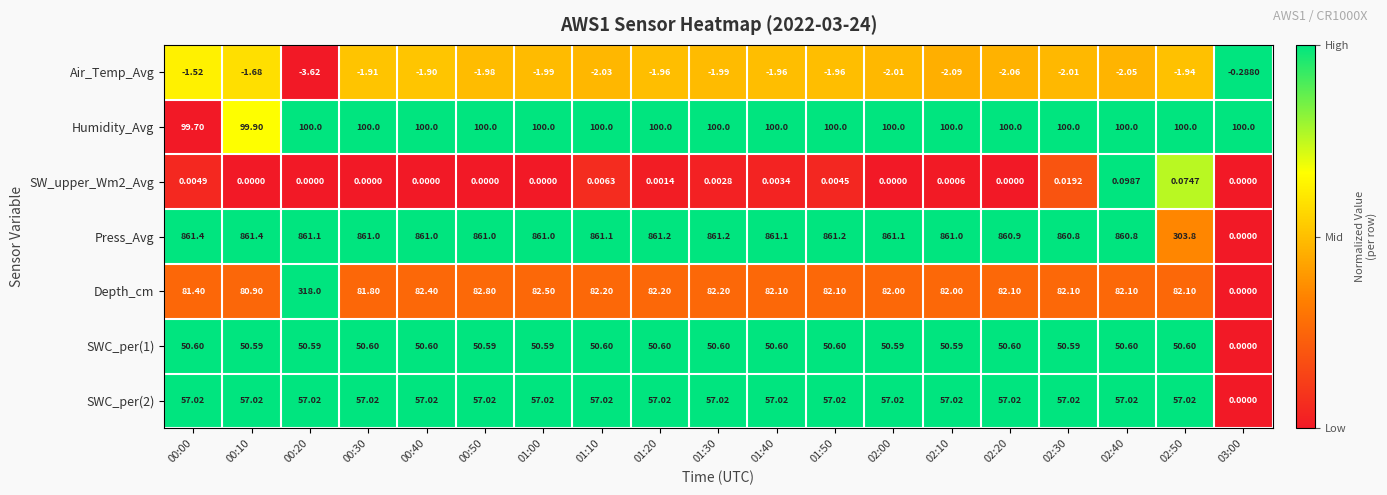

Which series has the widest spread of values?

Press_Avg